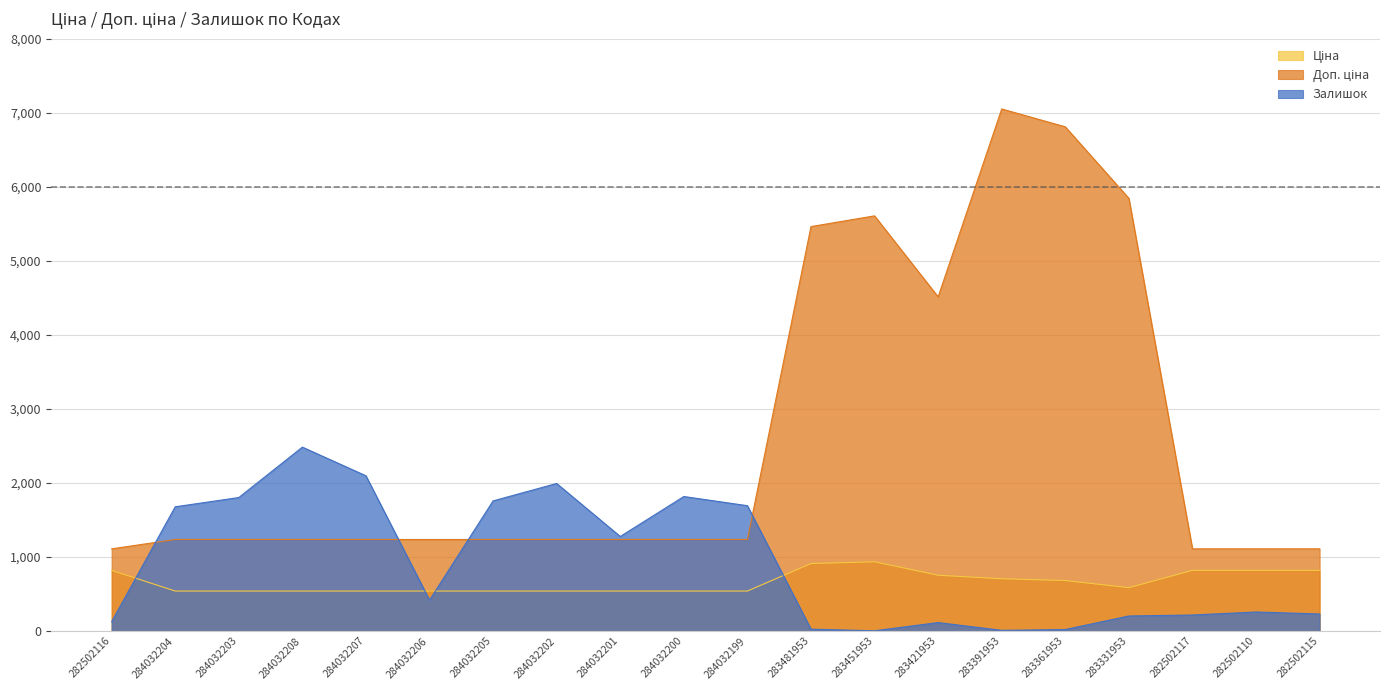

Which series ends up on top after the final intersection of Залишок and Ціна?

Ціна